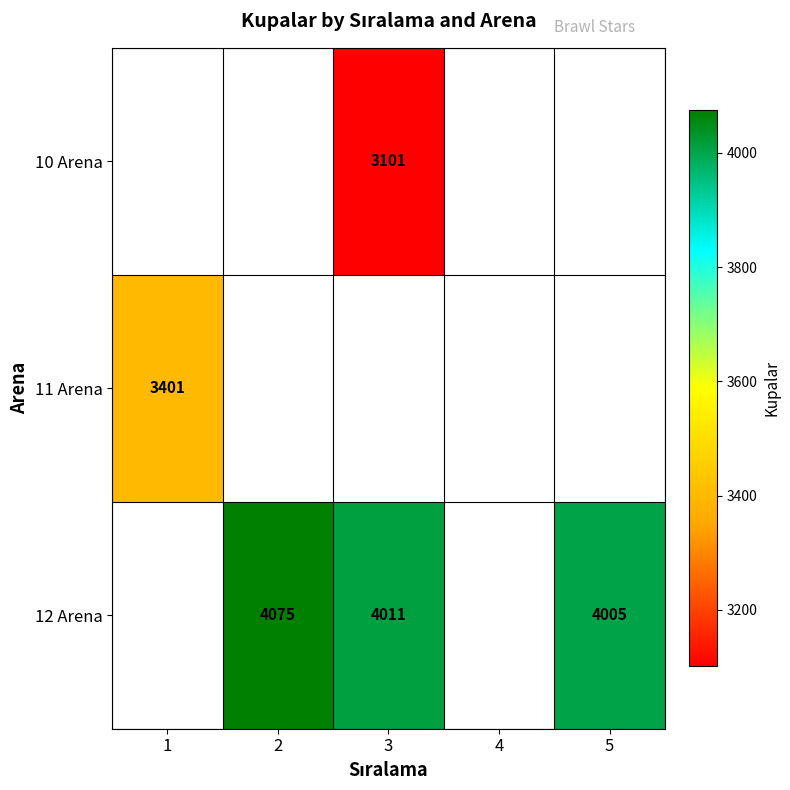

Is it true that 10 Arena equals 5505 at 3?

False